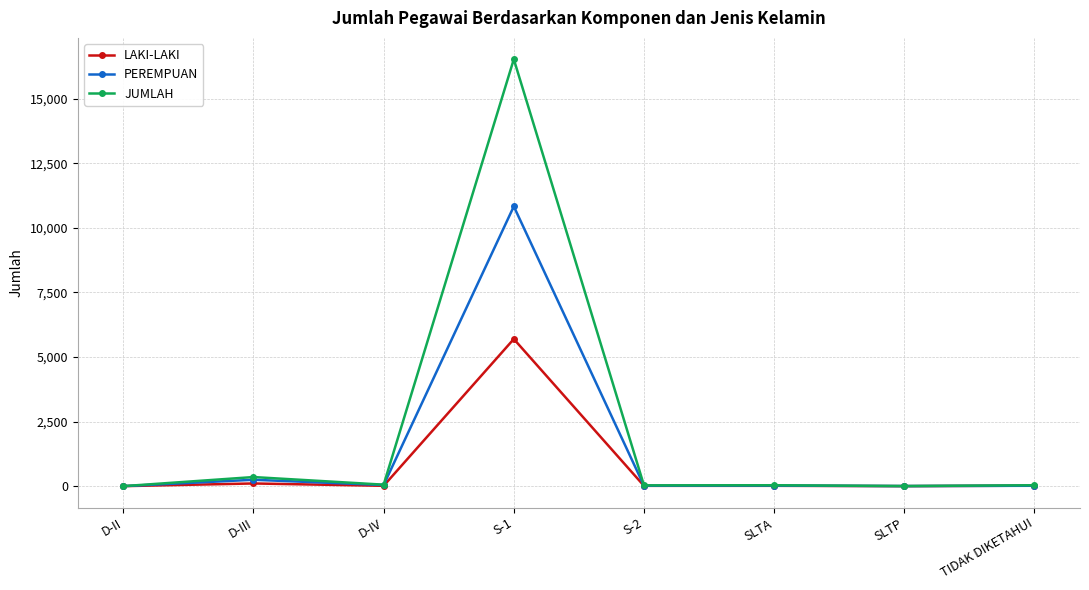

Count the number of data series in this chart.

3